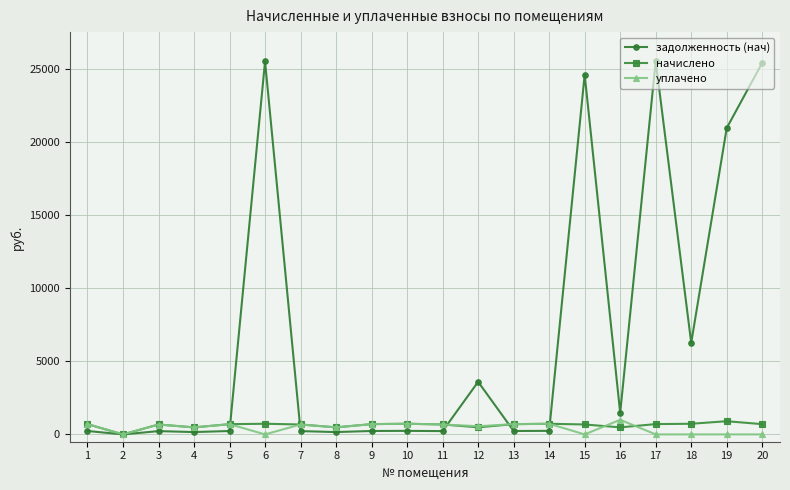

How many distinct data groups are displayed?

3